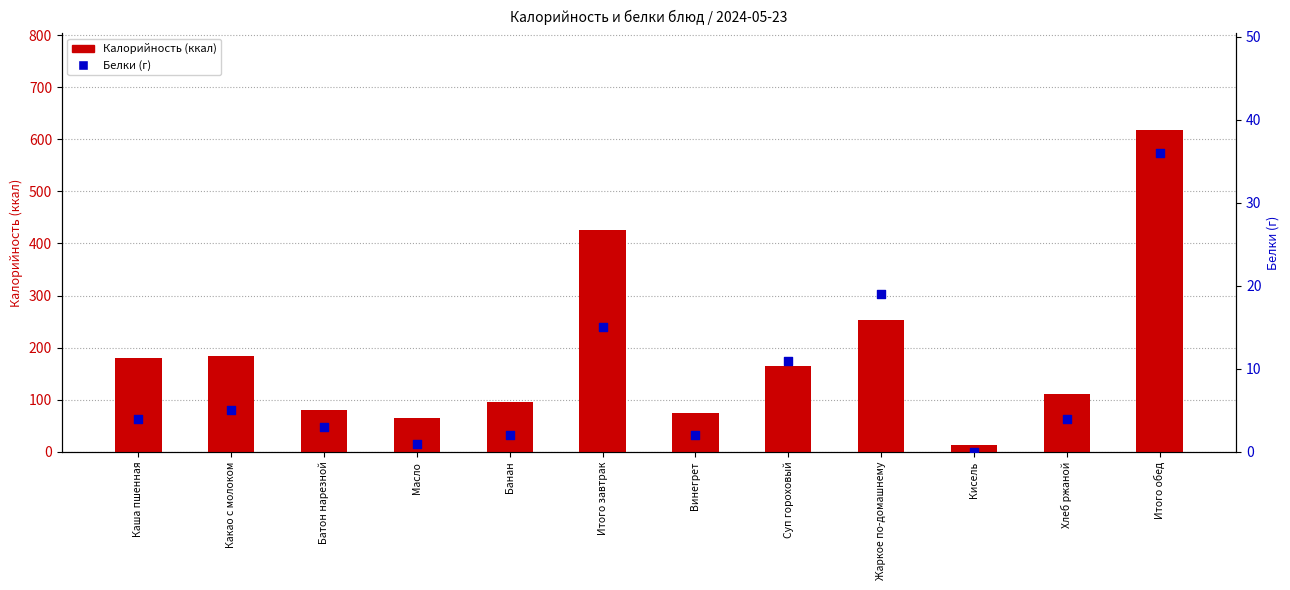

Which series has the largest total across all categories?

Калорийность